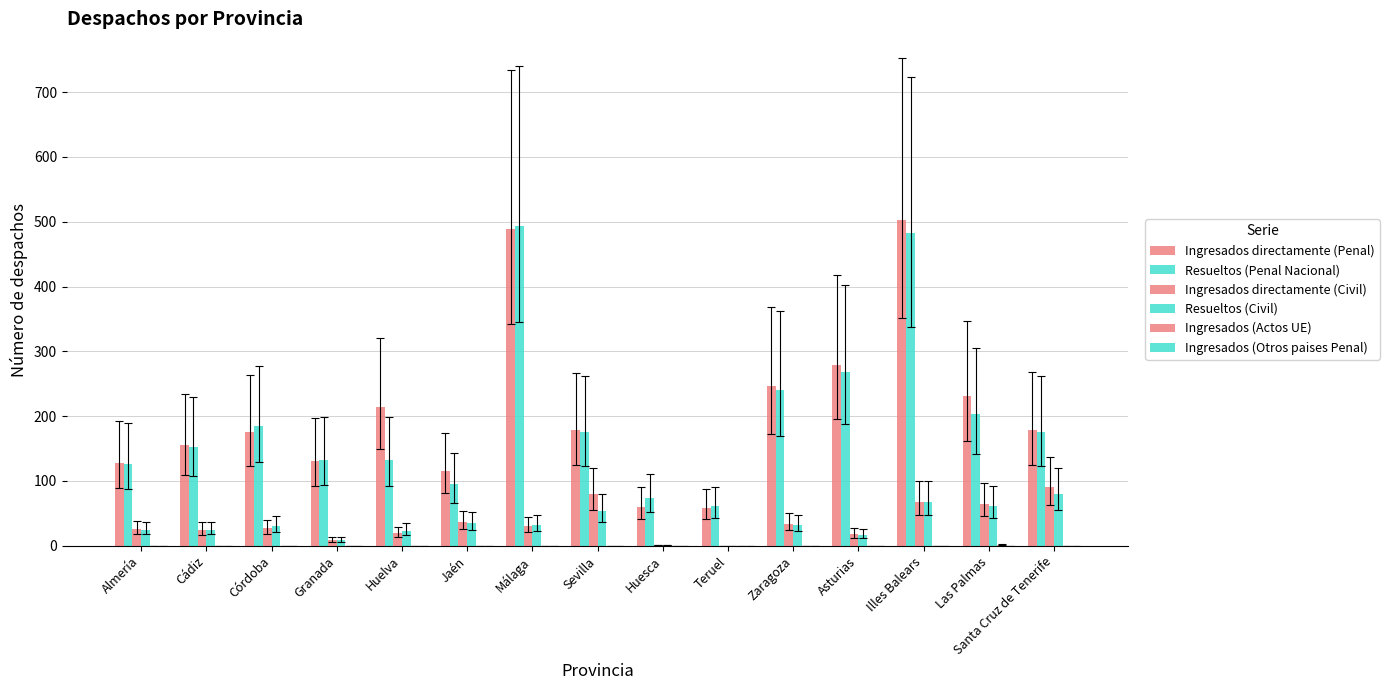

How many groups of bars are there?

15